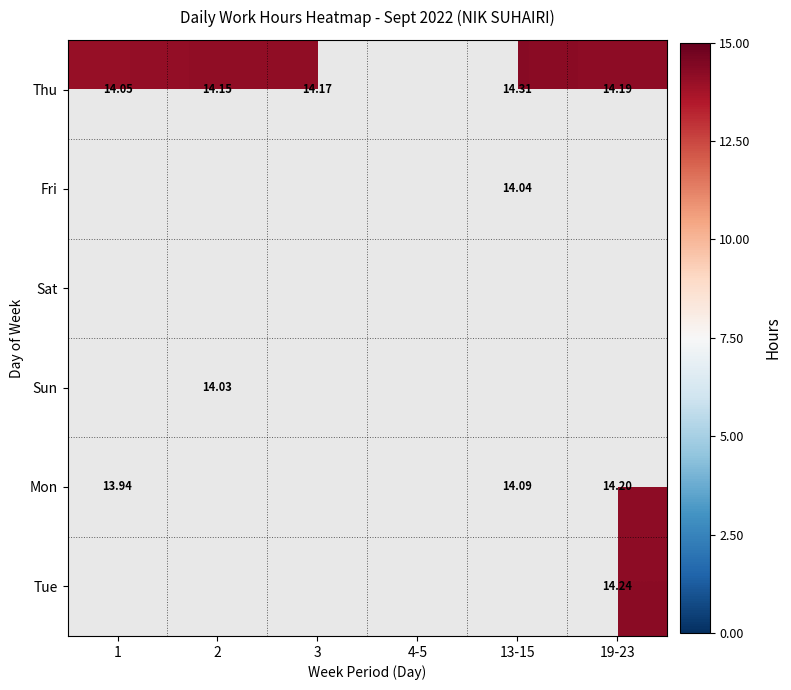

Is the value of Mon at 13-15 greater than the value of Thu at 13-15?

No